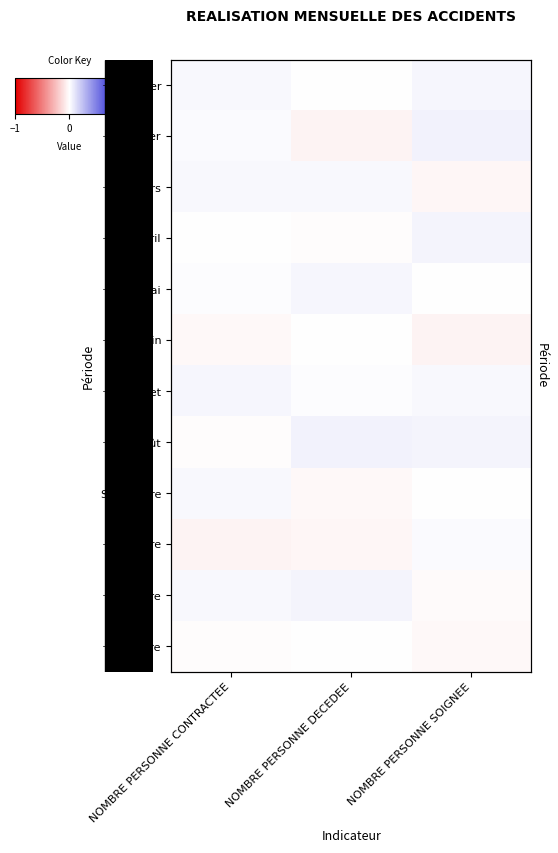

List the series in order of their peak value, highest first.

Février, Août, Novembre, Avril, Janvier, Juillet, Mai, Mars, Septembre, Octombre, Juin, Décembre